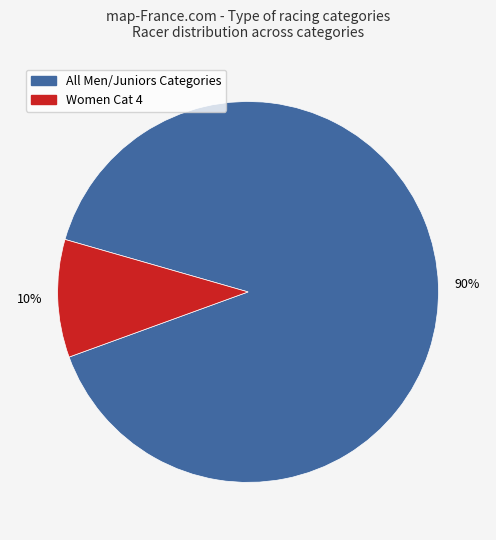

How many slices are in this pie chart?

2